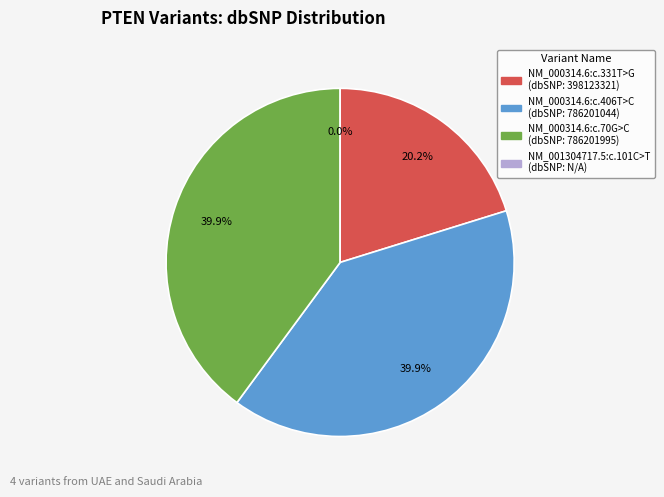

Is there a majority slice in this chart?

No